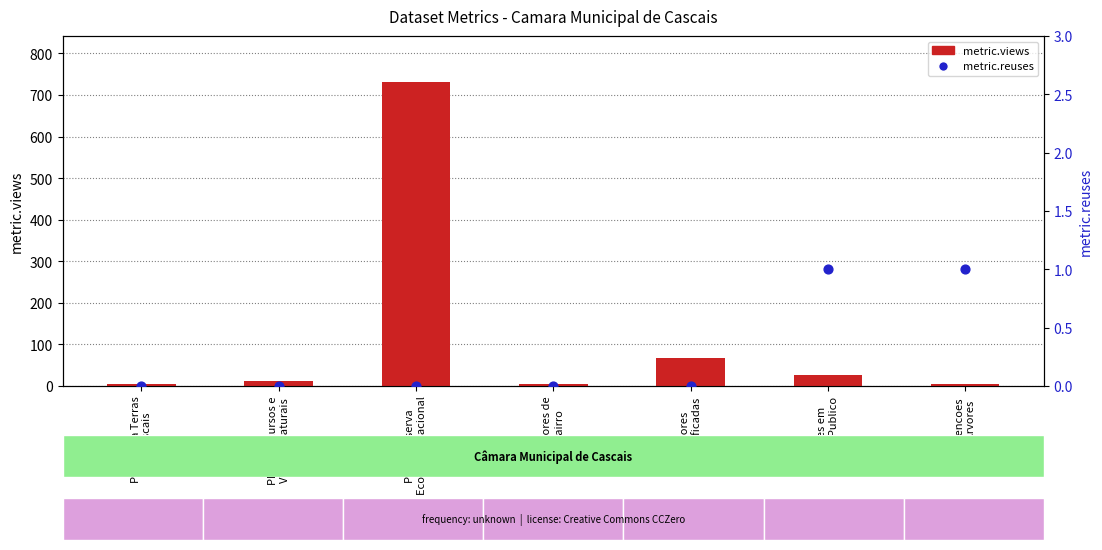

What are all the series names shown in the legend?

metric.views, metric.reuses